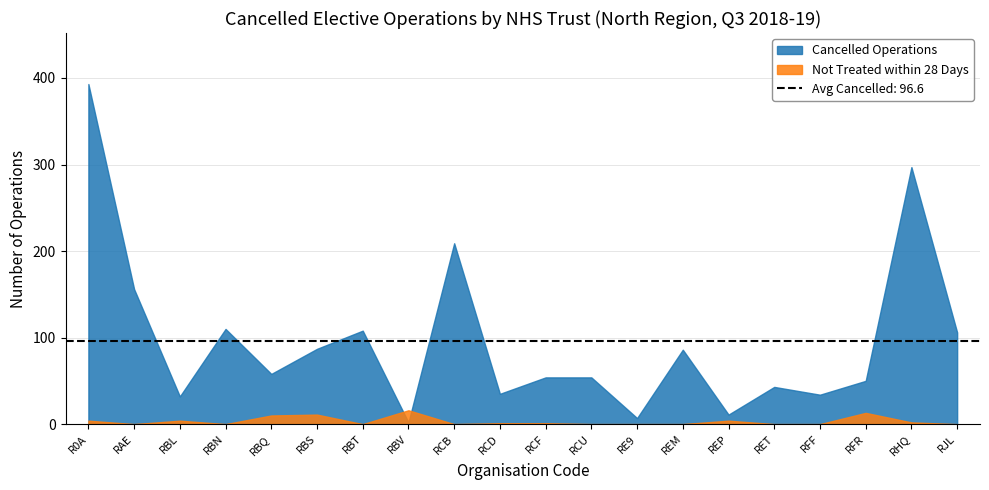

What is the average value of the Cancelled Operations series?

97